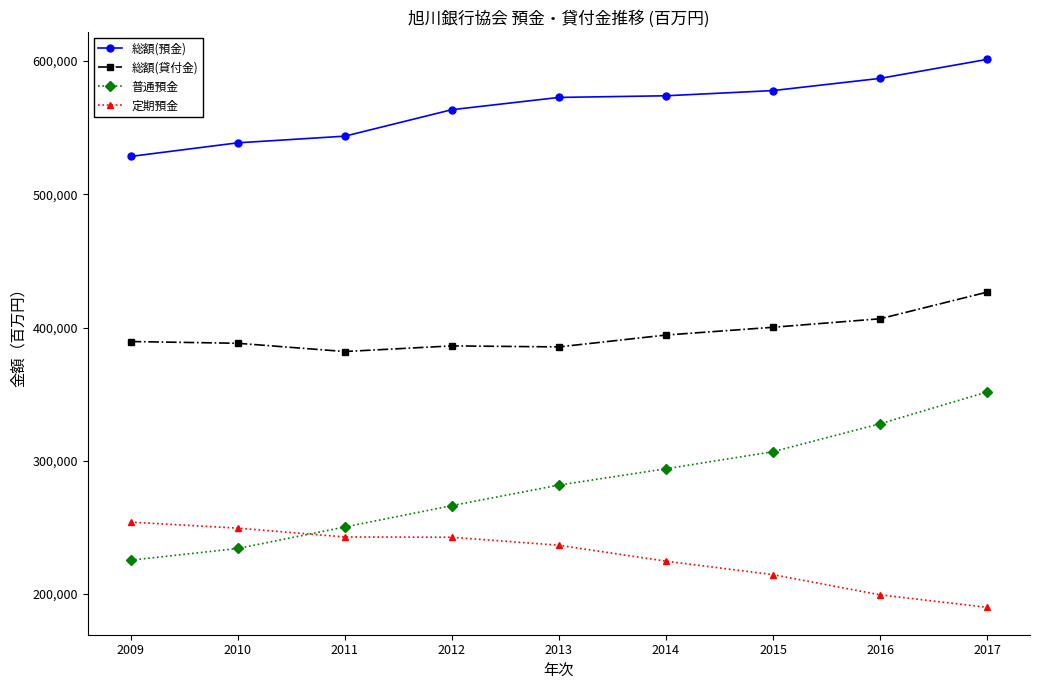

At which category does the chart reach its peak across all series?

2017